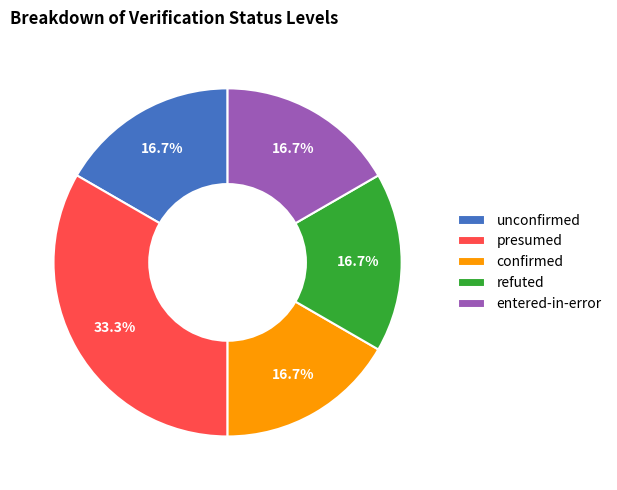

Approximately how many times larger is the value at refuted compared to entered-in-error?

1.0